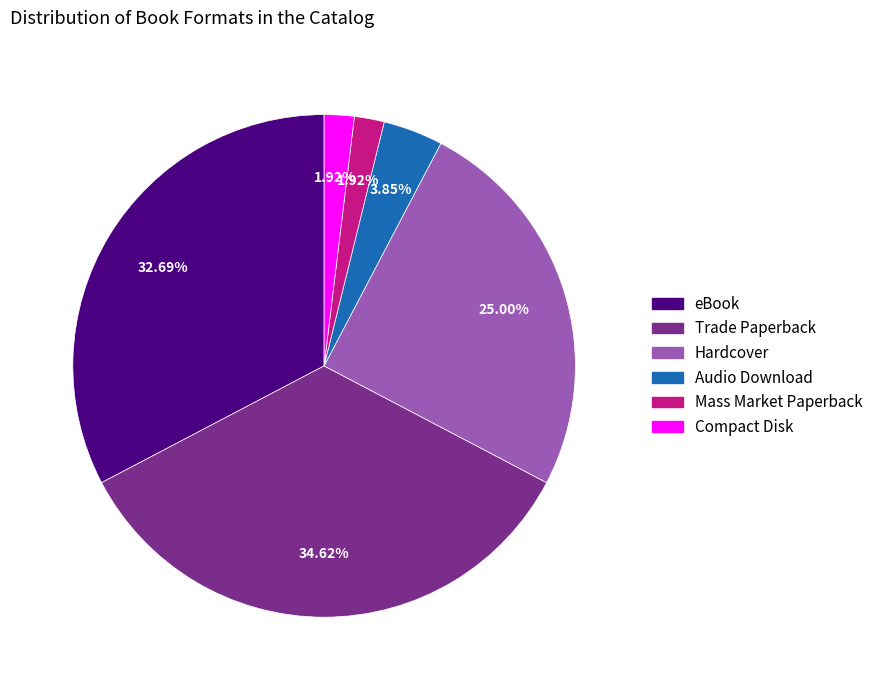

Is there any slice that represents more than half of the pie?

No